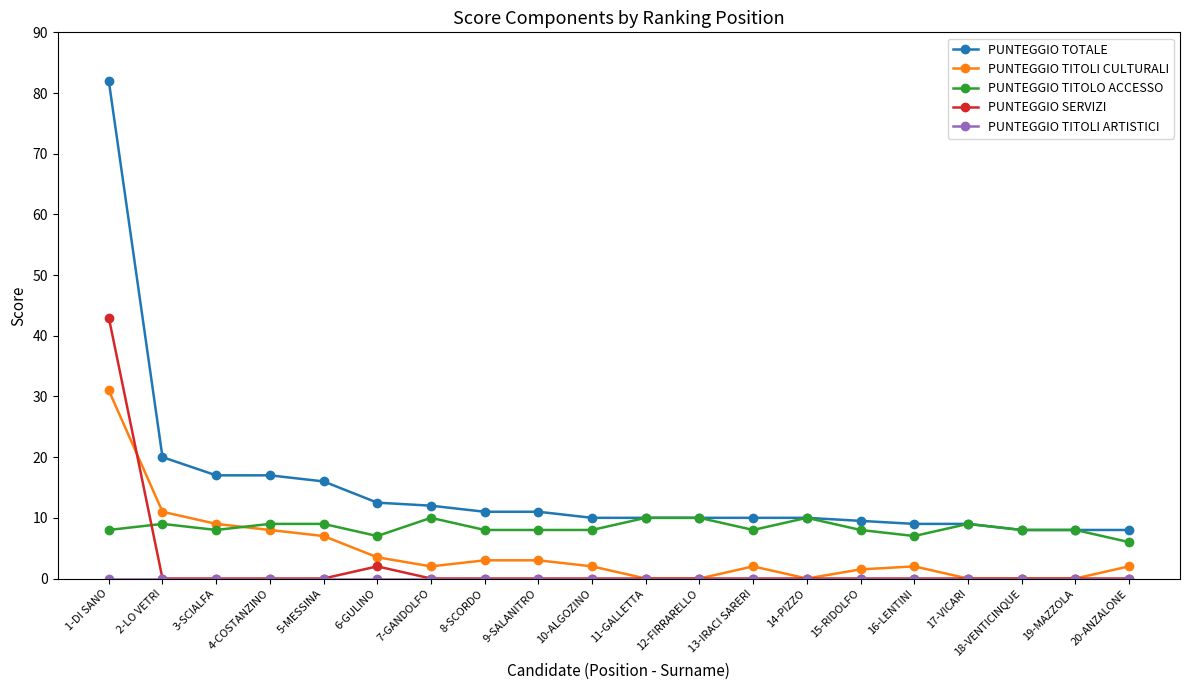

Where do PUNTEGGIO SERVIZI and PUNTEGGIO TITOLO ACCESSO first cross each other?

1-DI SANO and 2-LO VETRI